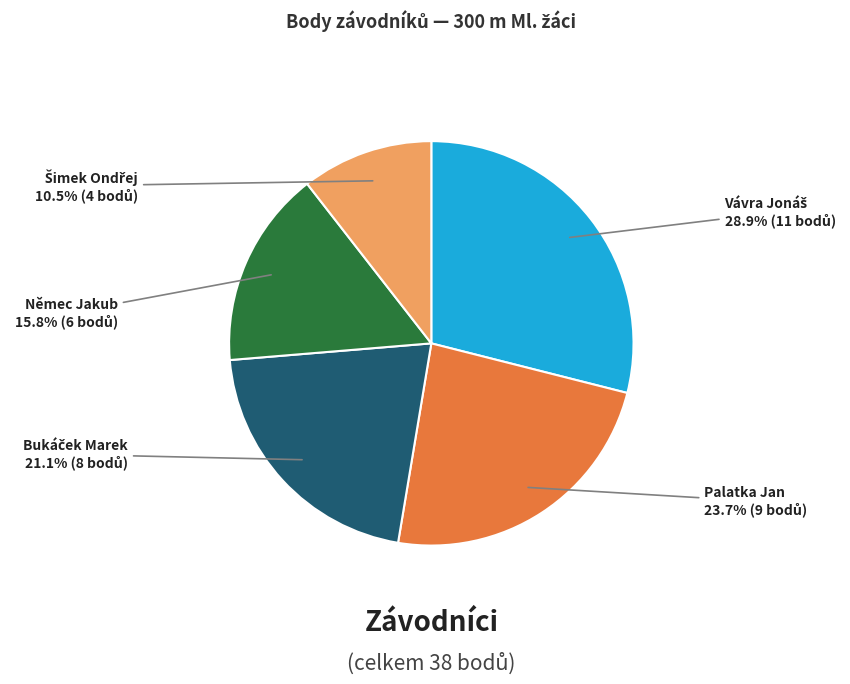

Is there any slice that represents more than half of the pie?

No